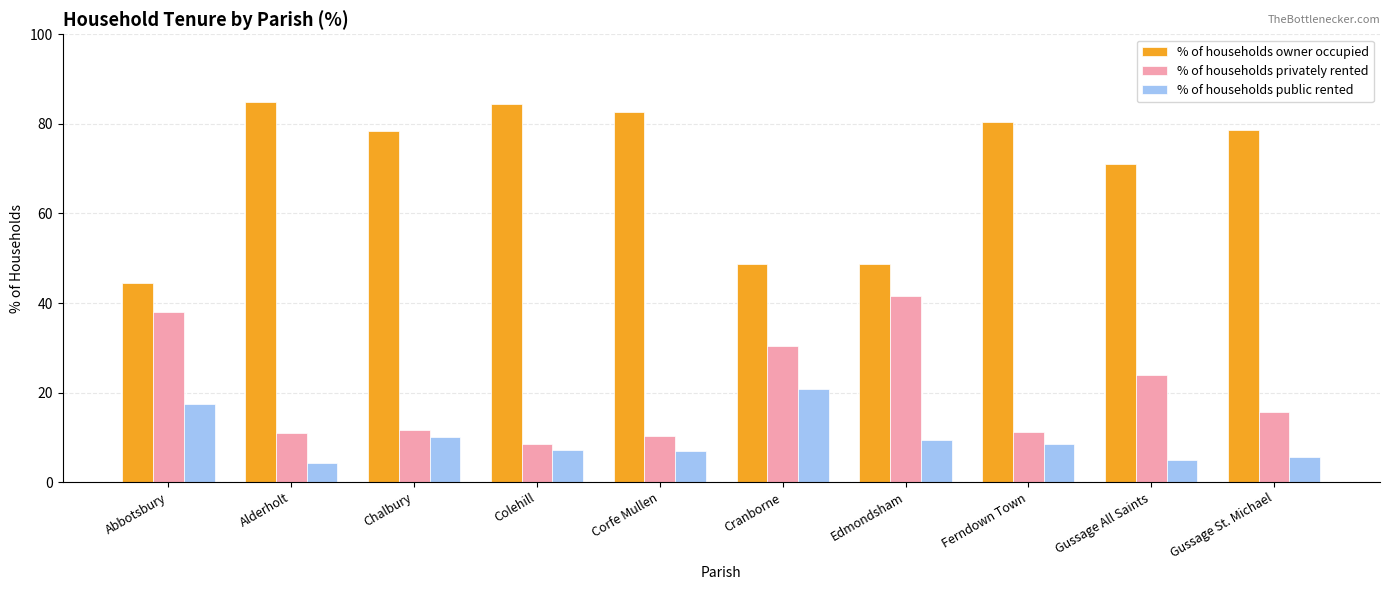

How many data points in % of households public rented are above 8?

5